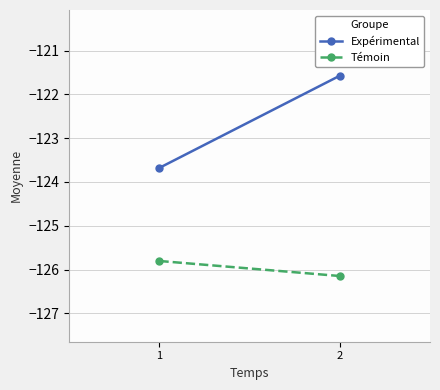

Read the Témoin value at 1.

-125.8